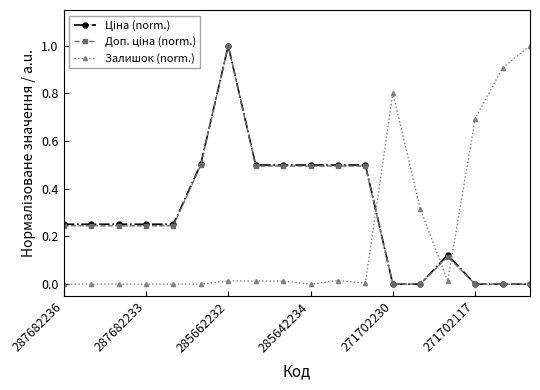

What is the maximum value for Доп. ціна (norm.)?

1.0